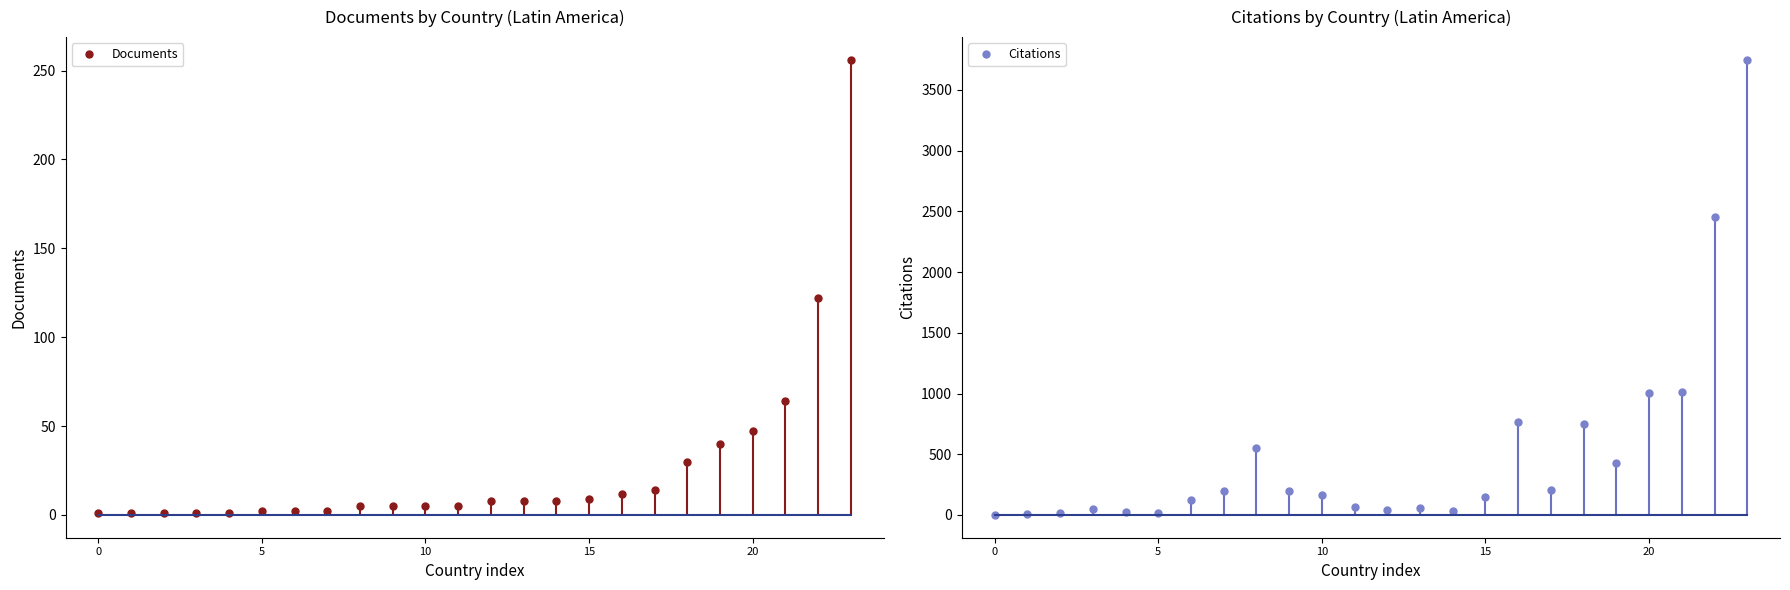

The value of Documents at 18 is 30. True or false?

True